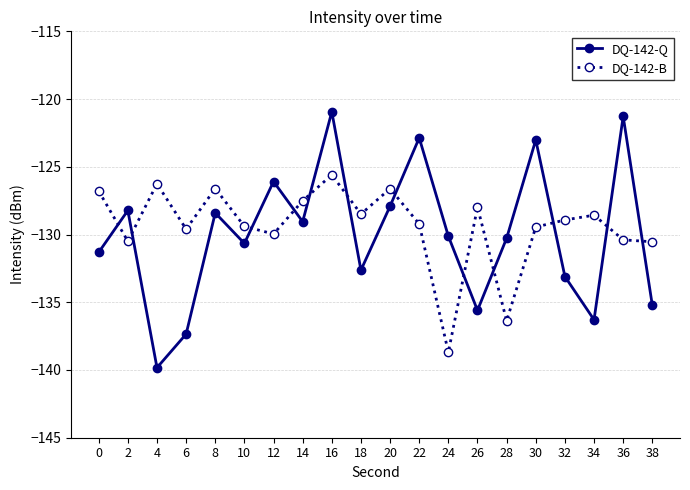

At which category is the sum across all series the highest?

16